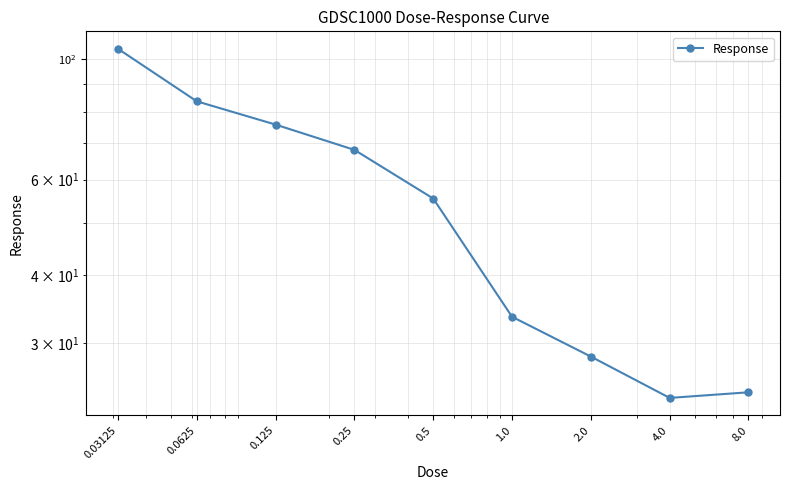

The value at 1.0 is 53.7. True or false?

False